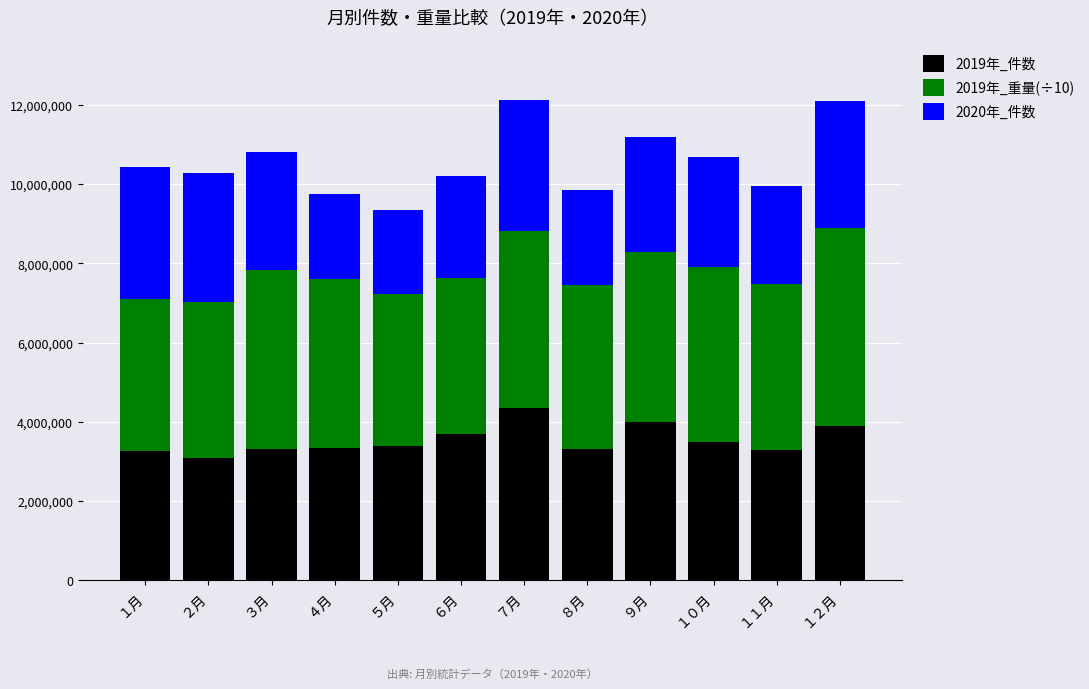

Are the bars grouped side by side (vs. stacked)?

No